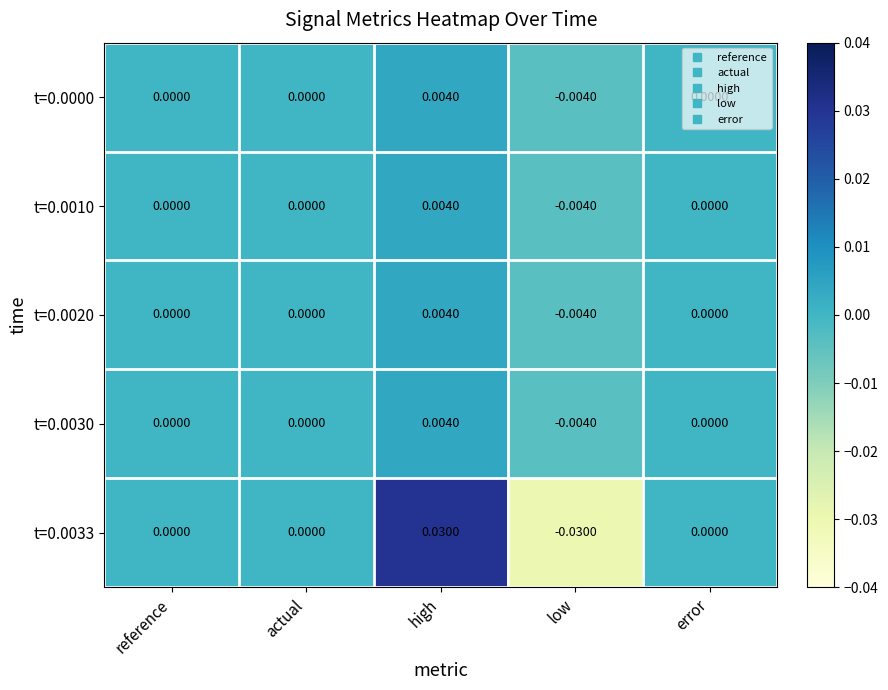

At which category does the chart reach its peak across all series?

high